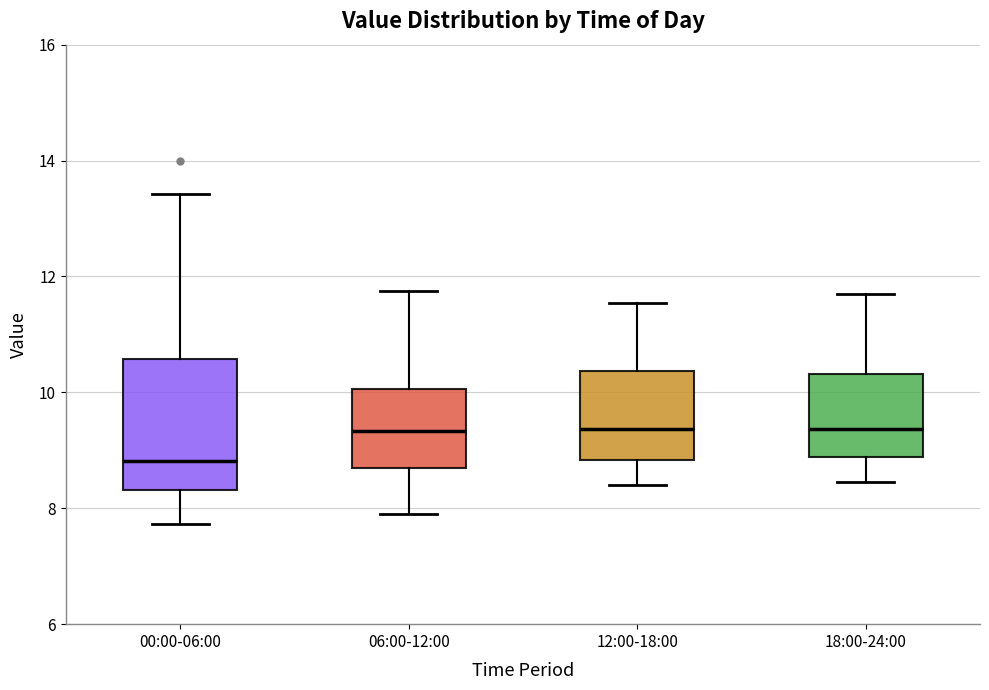

Comparing the boxes themselves (not the whiskers), which one is the tallest?

00:00-06:00